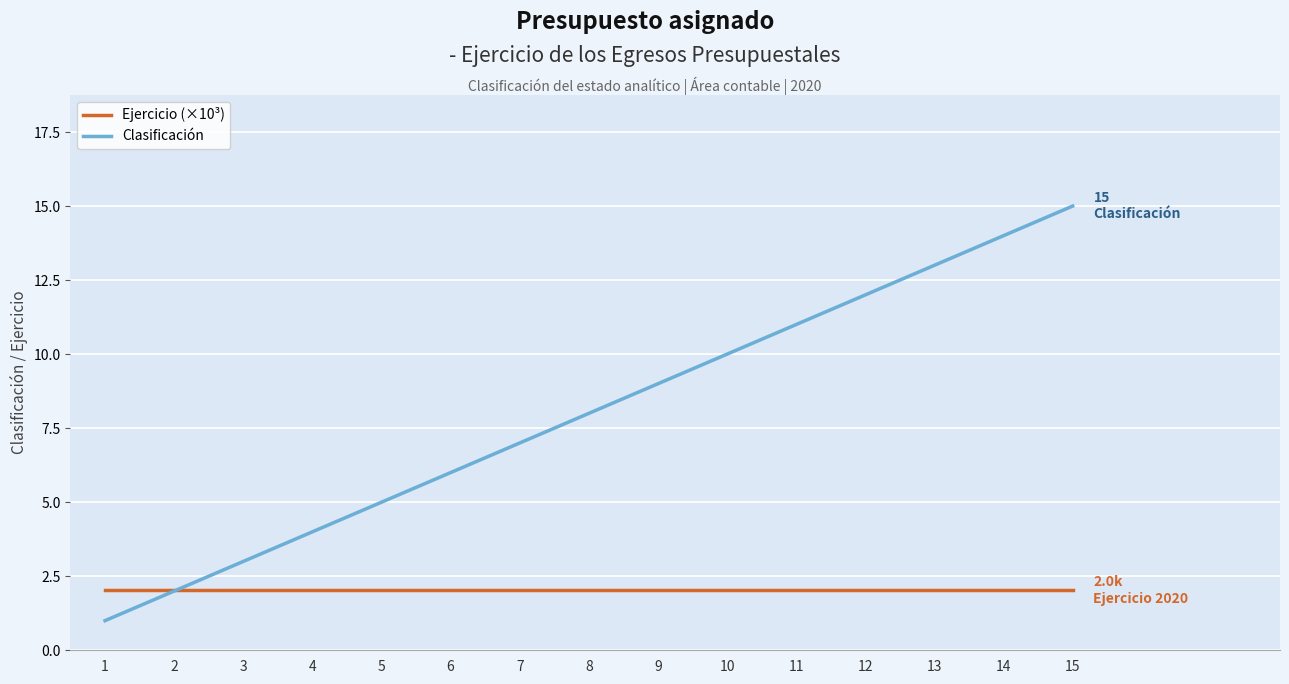

Which category has the lowest value across all series?

1